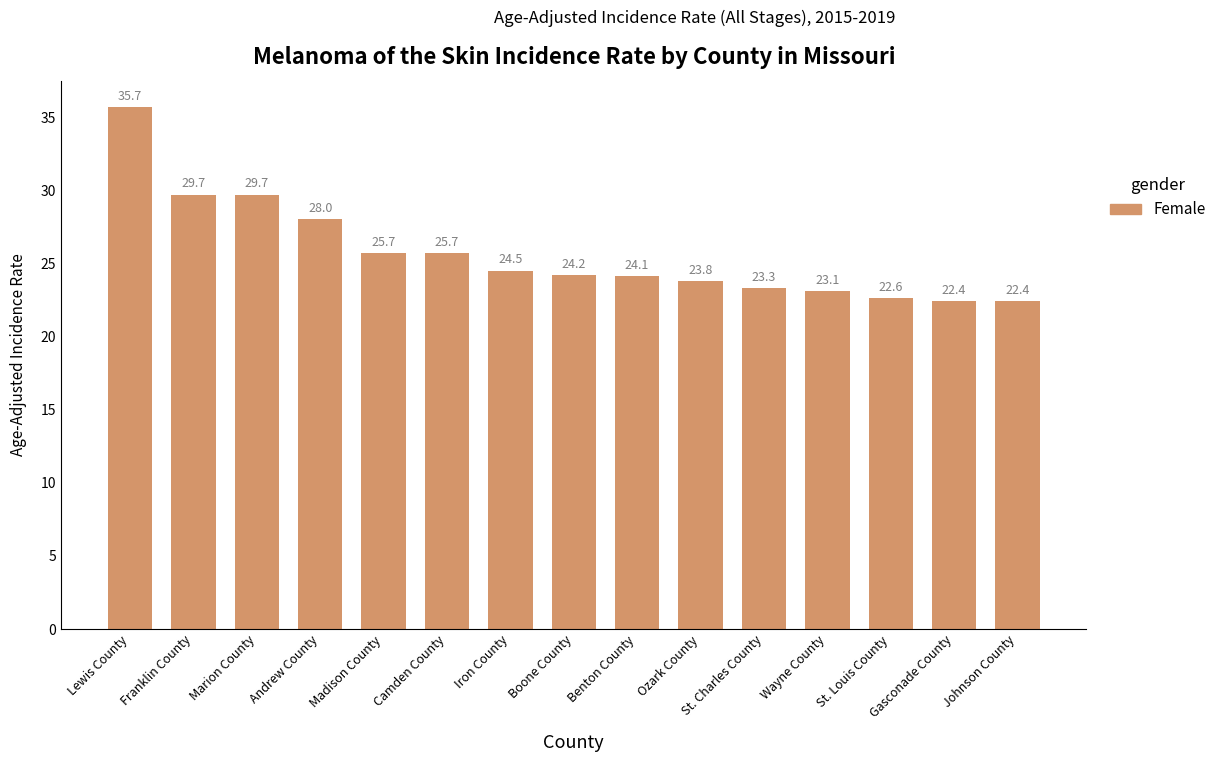

At which label does the data first exceed 24?

Lewis County